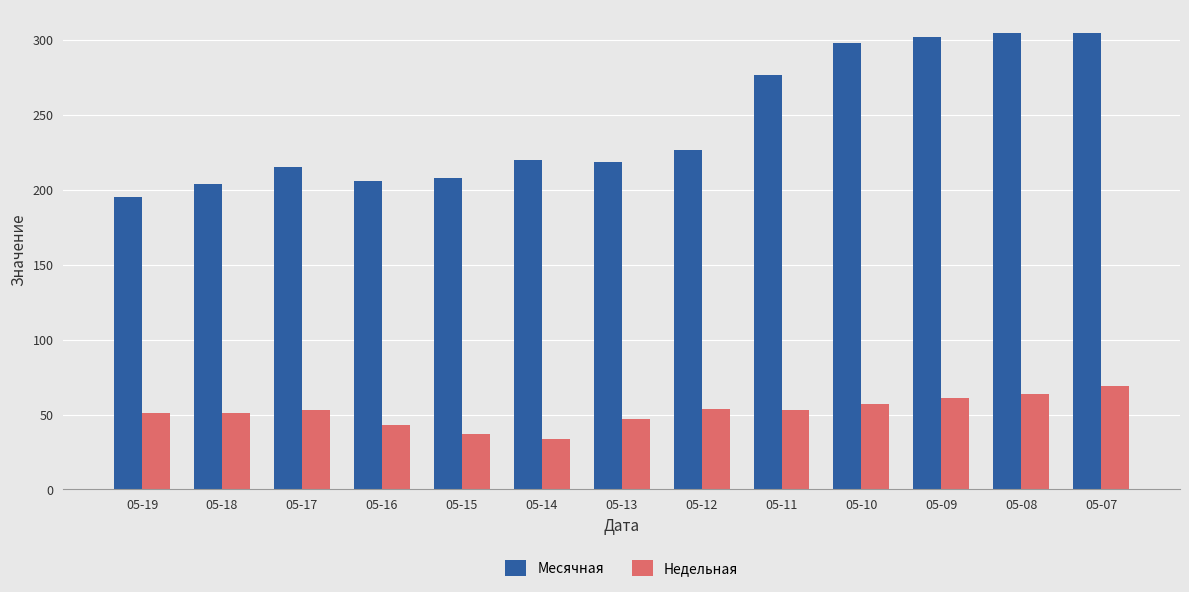

List the series in order of their overall mean, highest first.

Месячная, Недельная